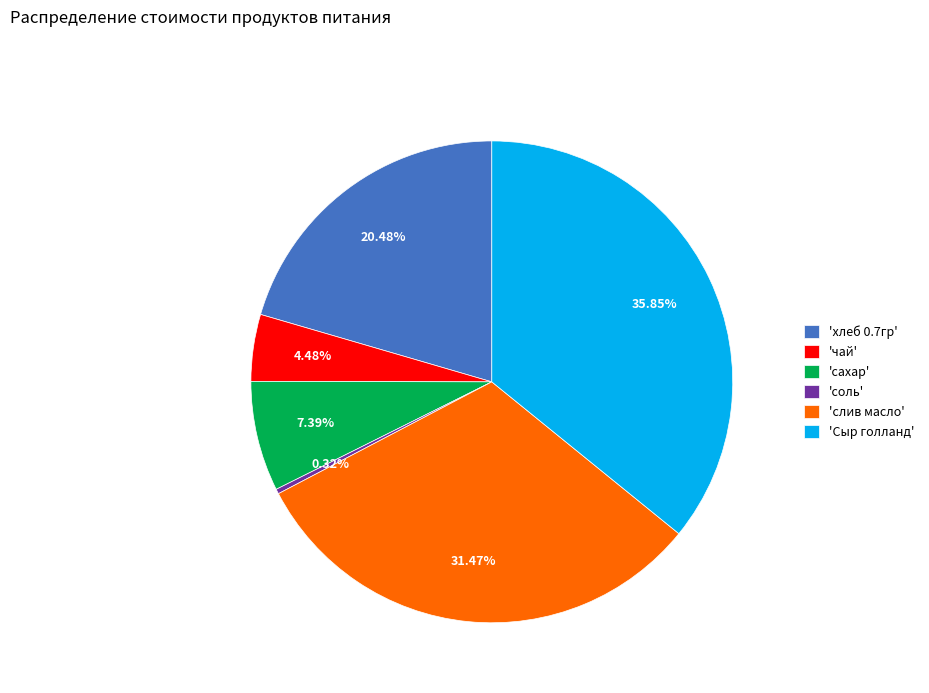

To the nearest percent, what is the difference between the largest and smallest slice percentages?

36%